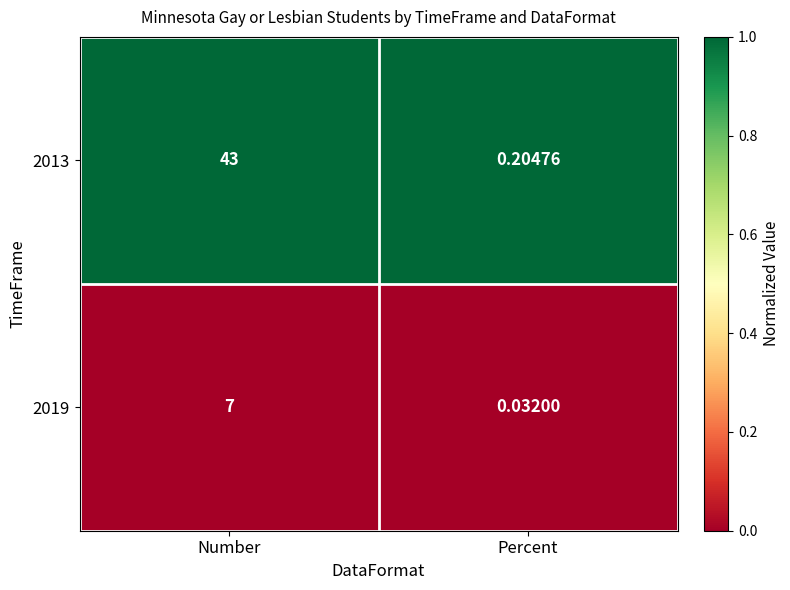

At which category does the chart reach its peak across all series?

Number